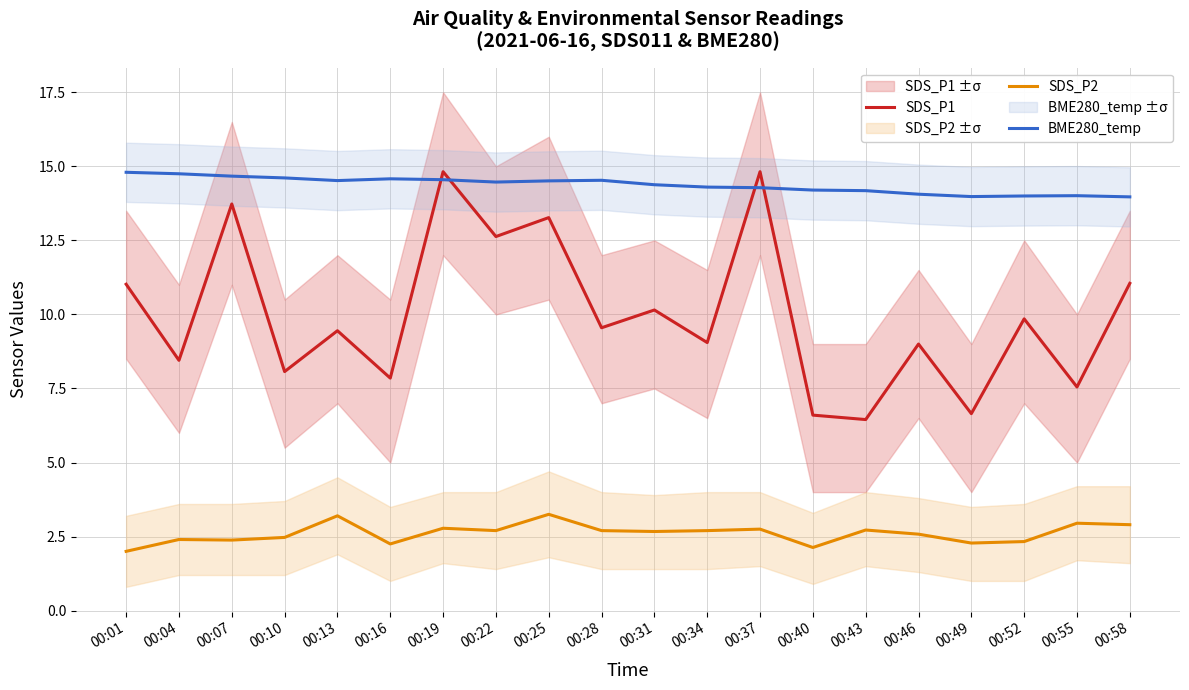

Is the value of SDS_P2 at 00:04 greater than the value of SDS_P1 at 00:22?

No